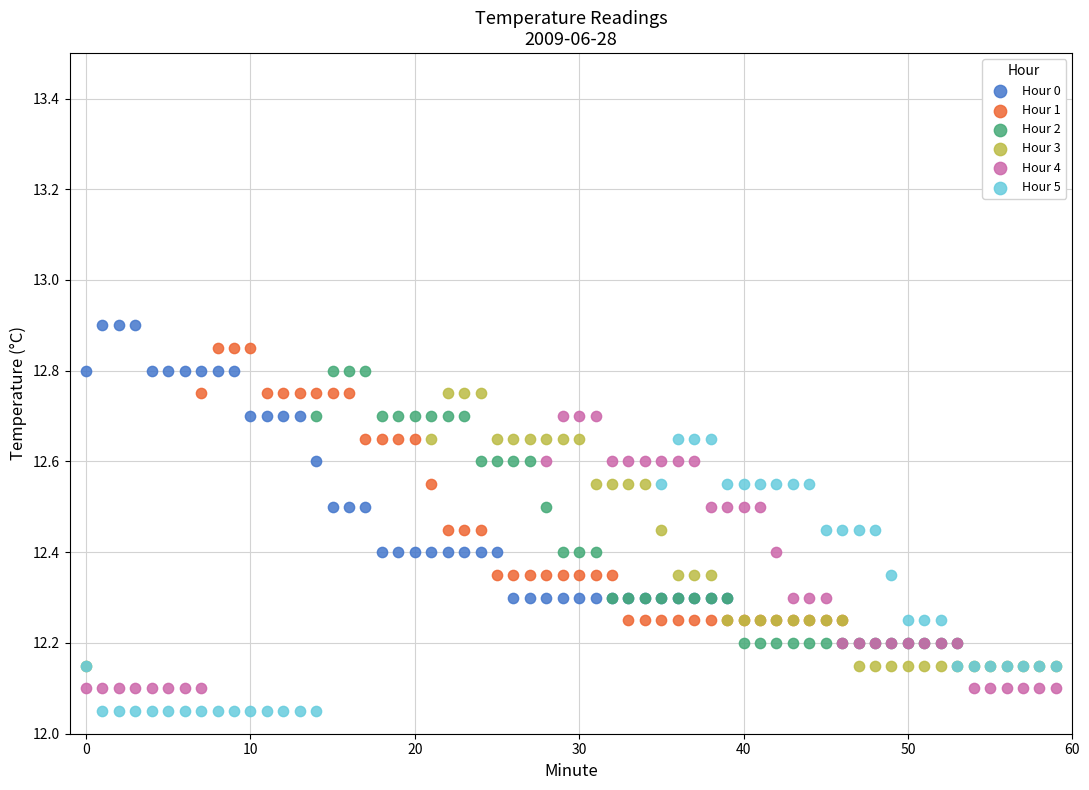

What are all the series names shown in the legend?

Hour 0, Hour 1, Hour 2, Hour 3, Hour 4, Hour 5